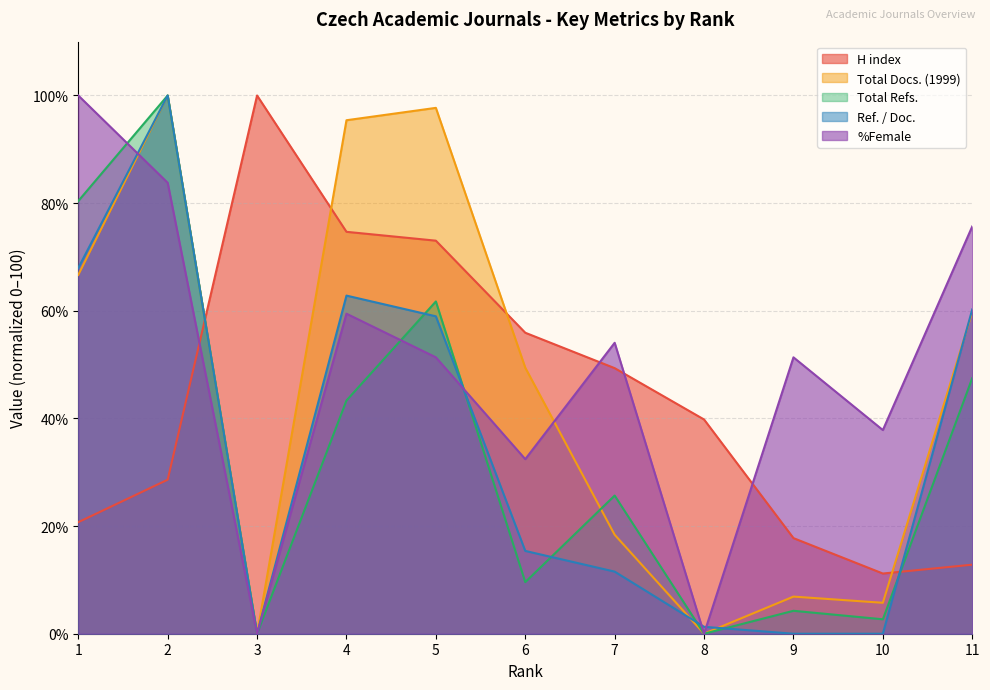

Which series changed the most between 2 and 8?

Total Docs. (1999)